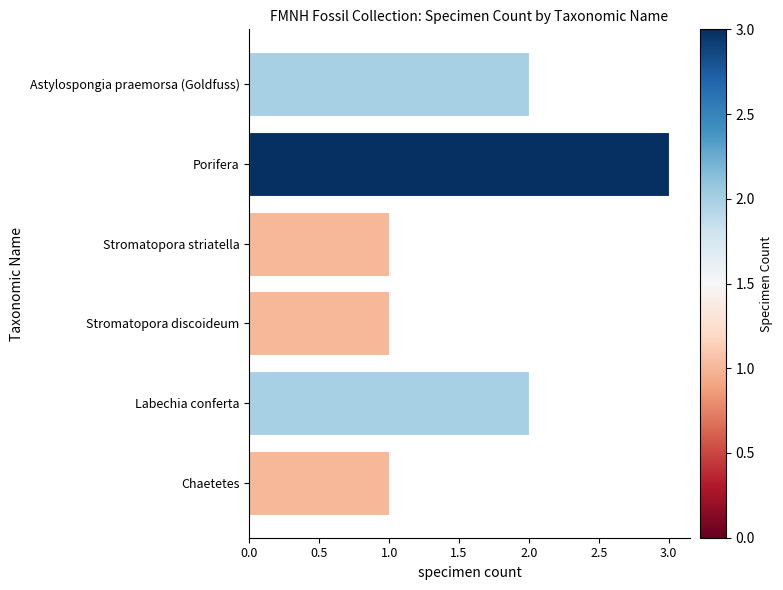

Reading bottom to top, what are all the values shown in this chart?

1	2	1	1	3	2